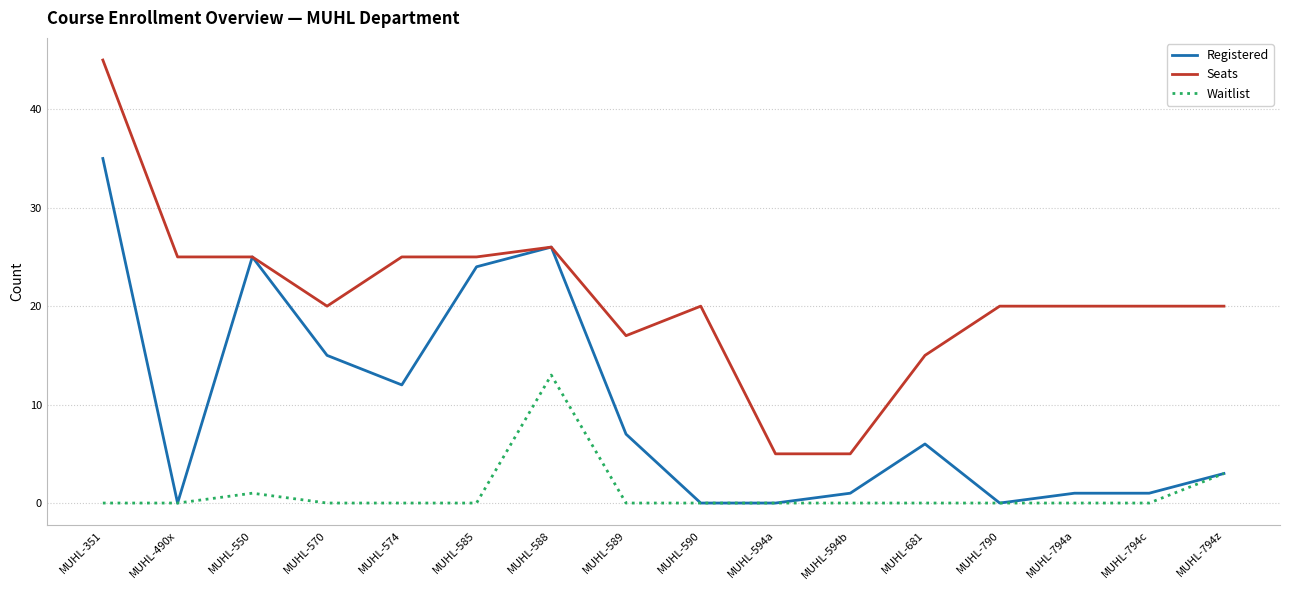

The value of Registered at MUHL-794z is 3. True or false?

True